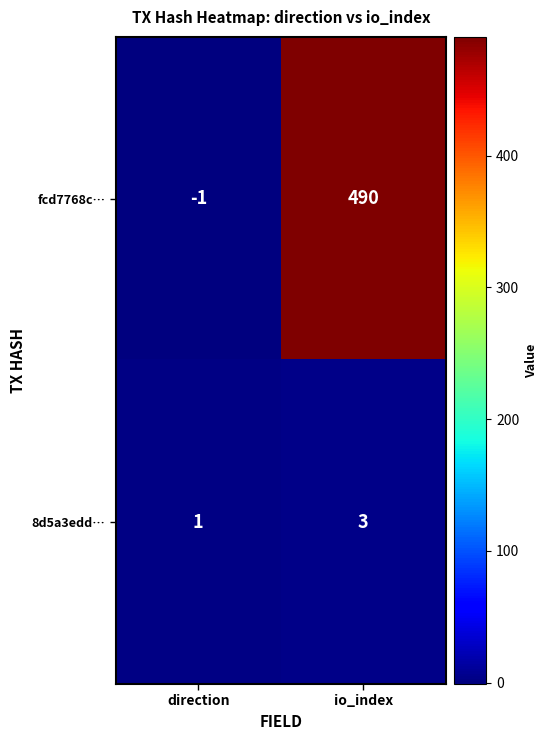

What is the difference between the maximum and minimum values in the fcd7768c… series?

491